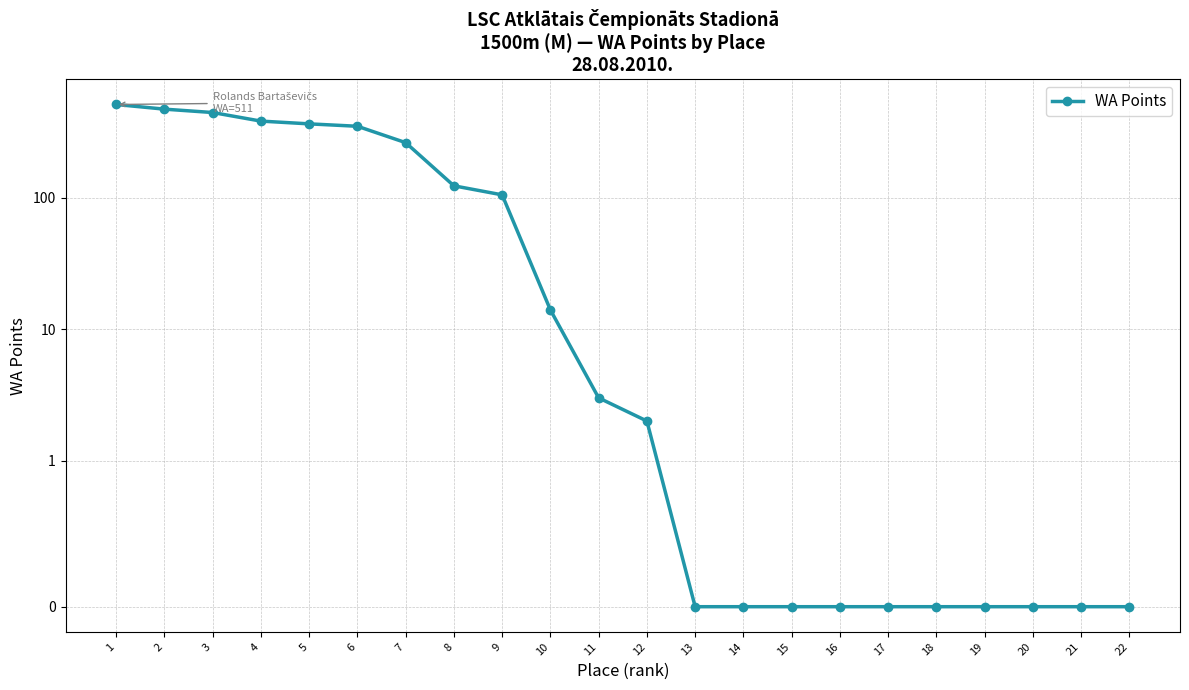

What is the average value?

138